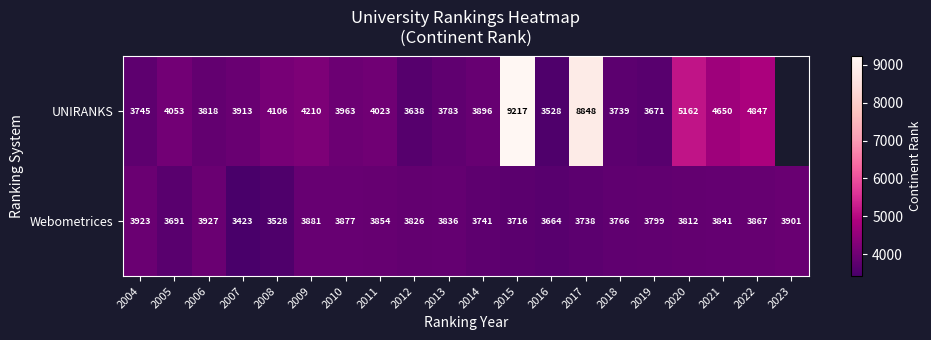

The Webometrices series shows 1064.4 at 2007. True or false?

False